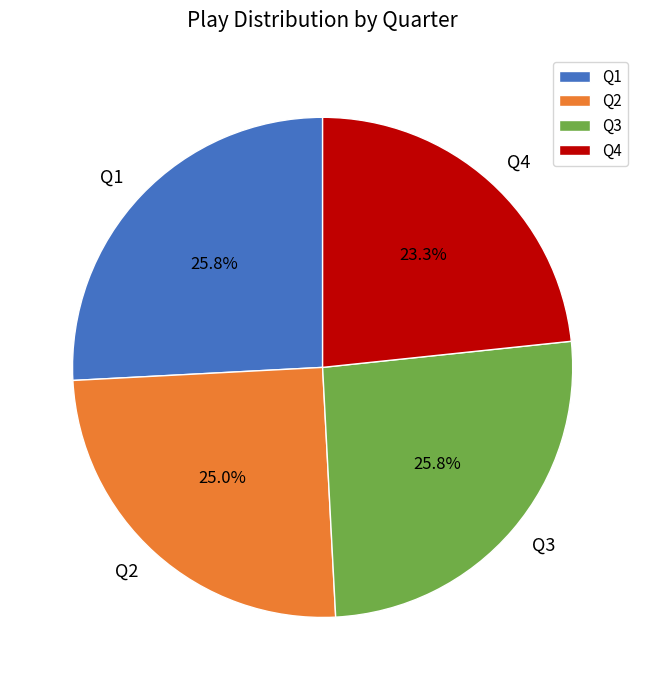

The Q1 slice represents 16% of the pie. True or false?

False